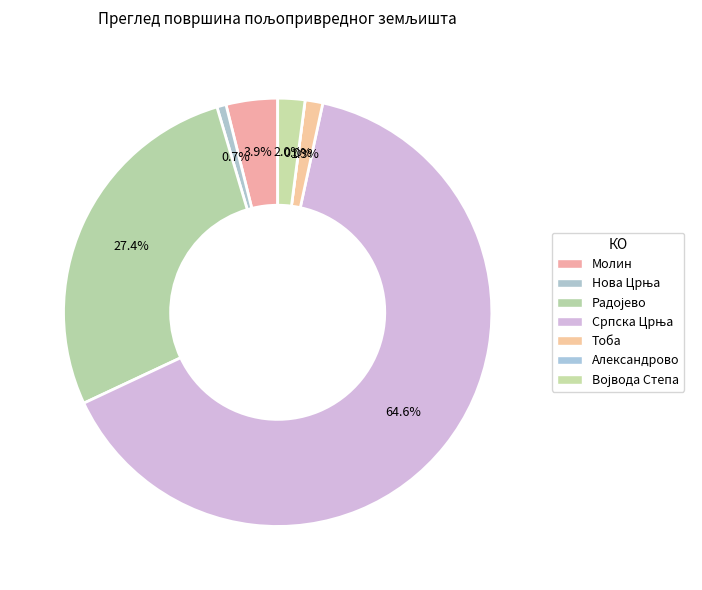

The Радојево slice represents 27% of the pie. True or false?

True